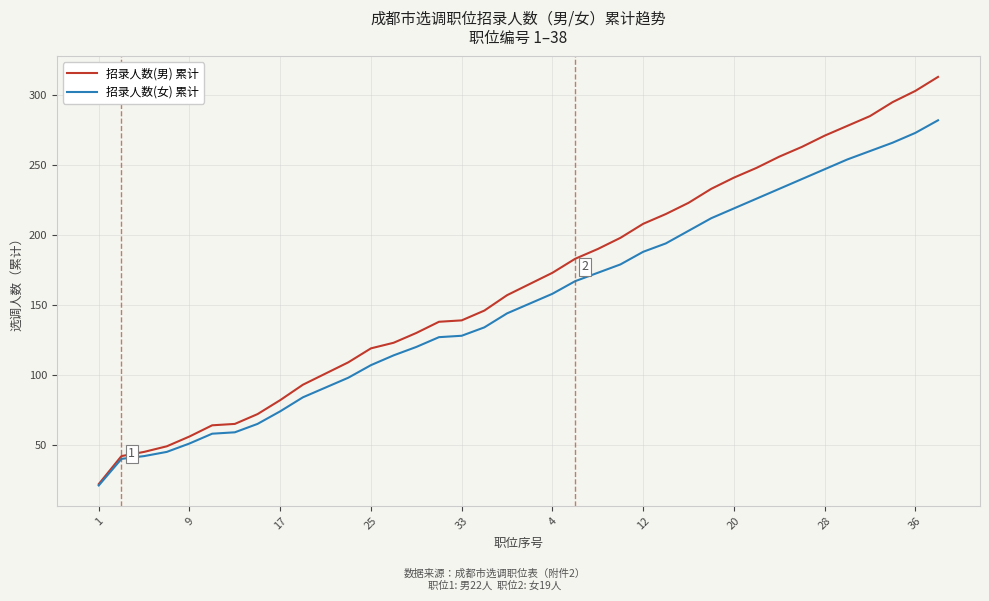

Which series has the widest spread of values?

招录人数(男) 累计